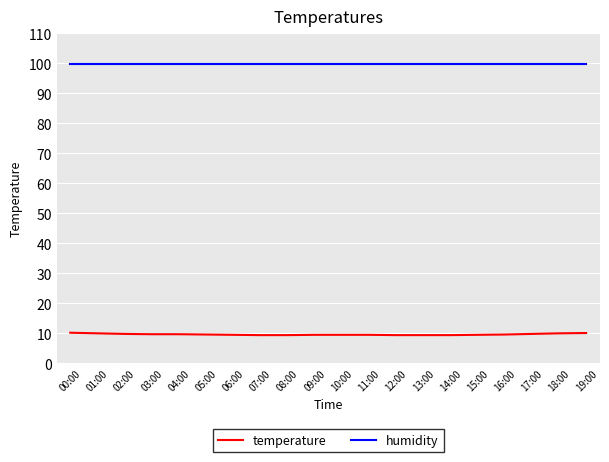

Which series has the largest total across all categories?

humidity